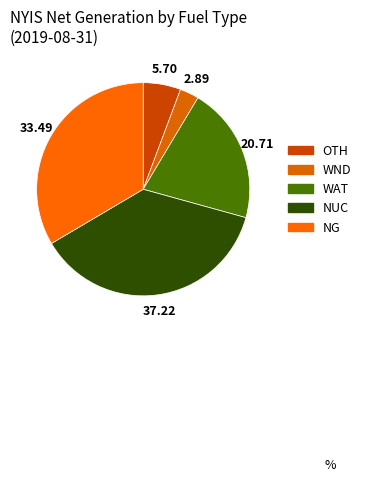

The WND slice represents 1% of the pie. True or false?

False